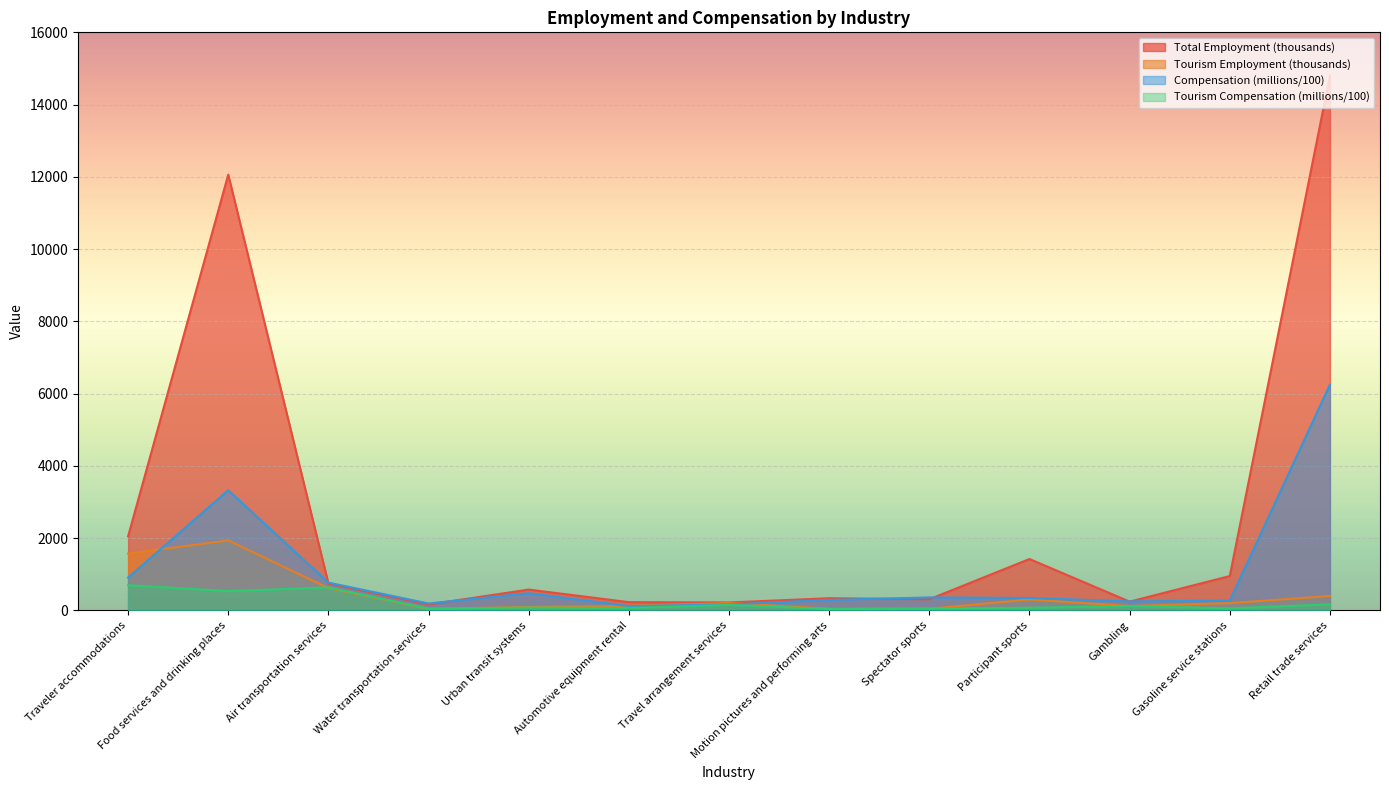

At which label does Tourism Compensation (millions) reach its minimum?

Motion pictures and performing arts